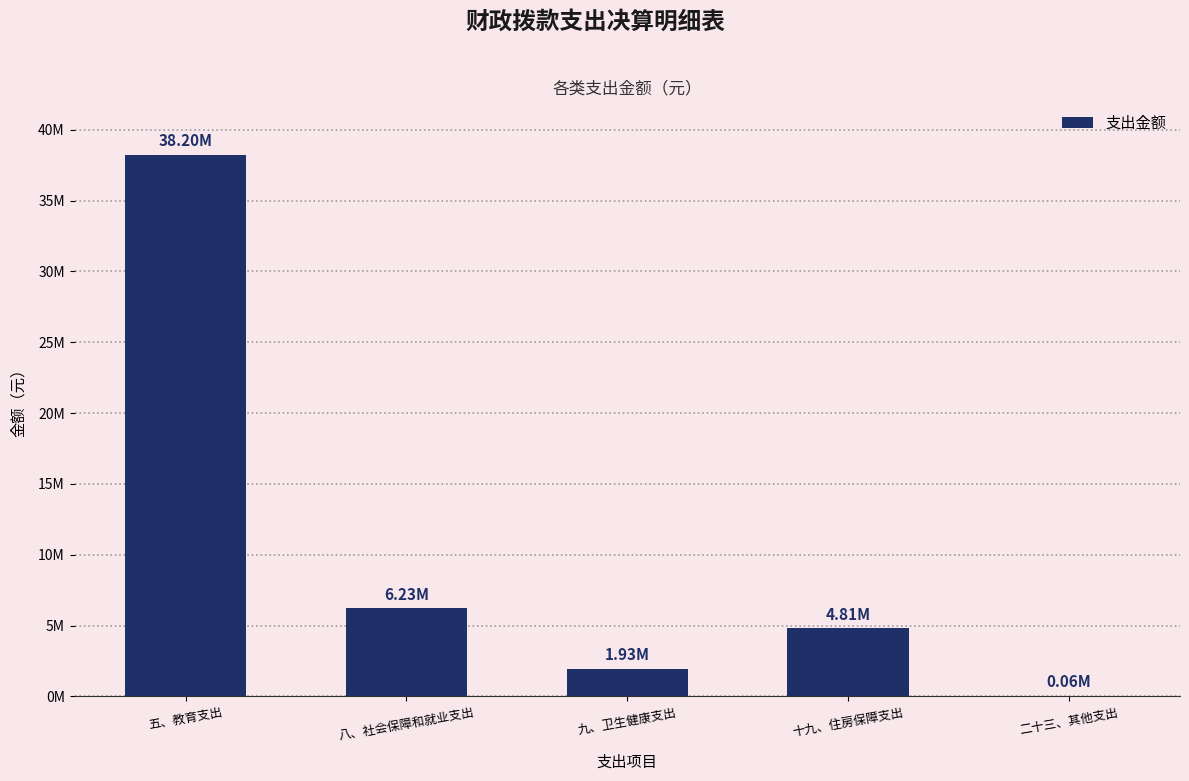

How many distinct data groups are displayed?

1